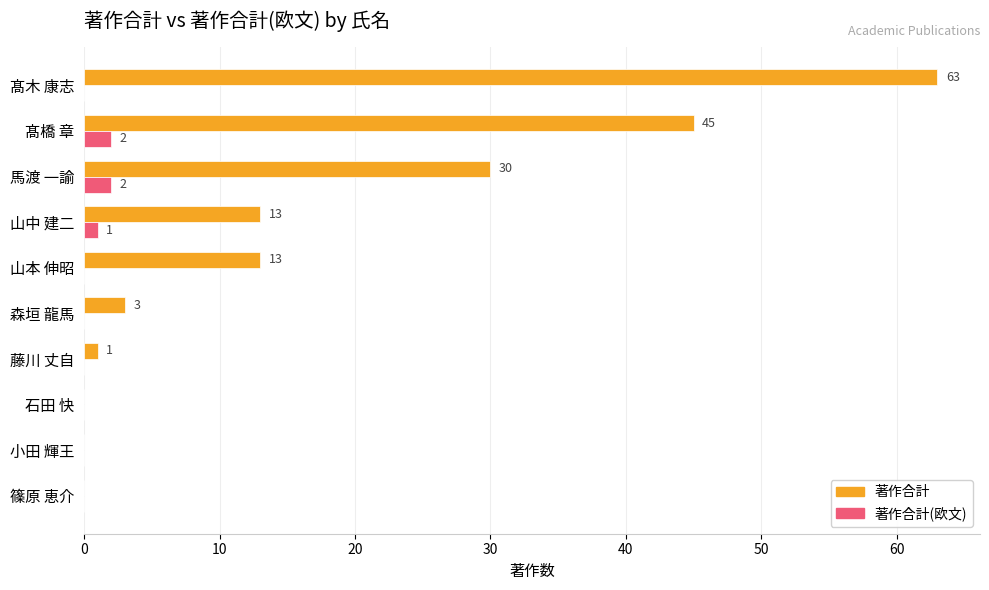

What is the greatest value displayed?

63